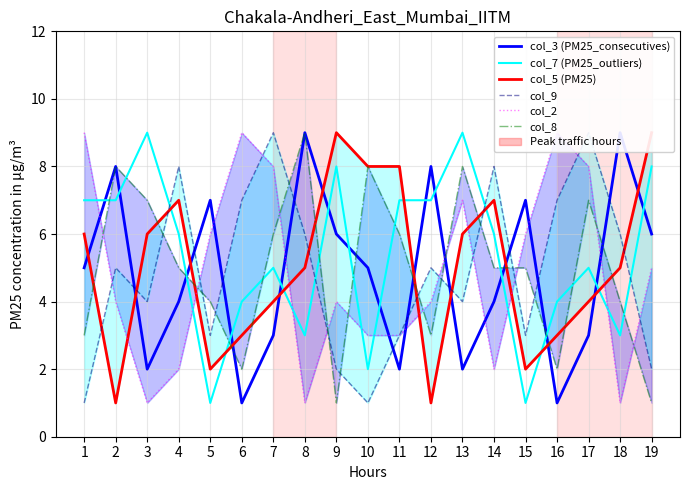

Which series has the largest range (max minus min)?

col_3 (PM25_consecutives)